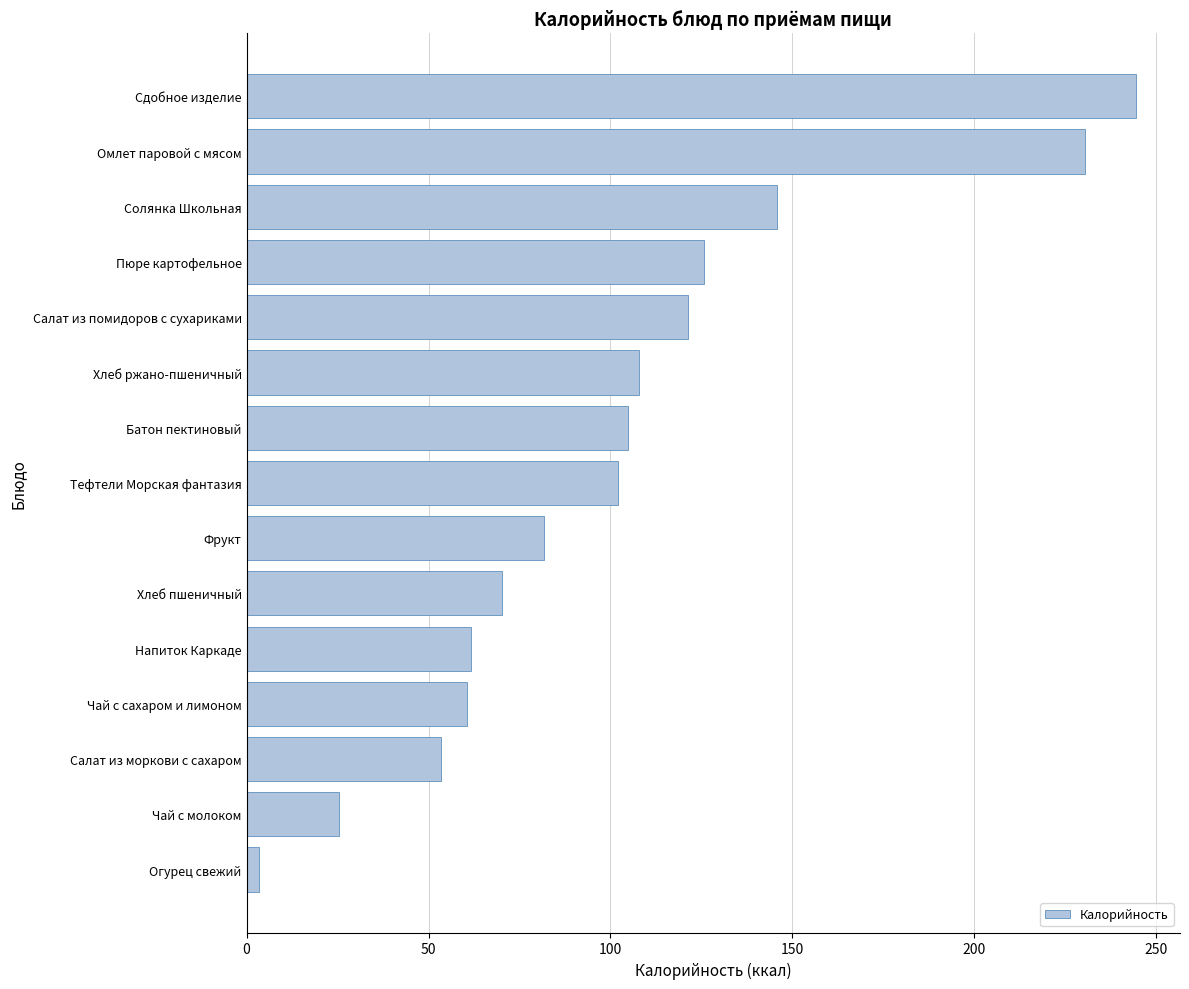

Count the number of values greater than 102.

8